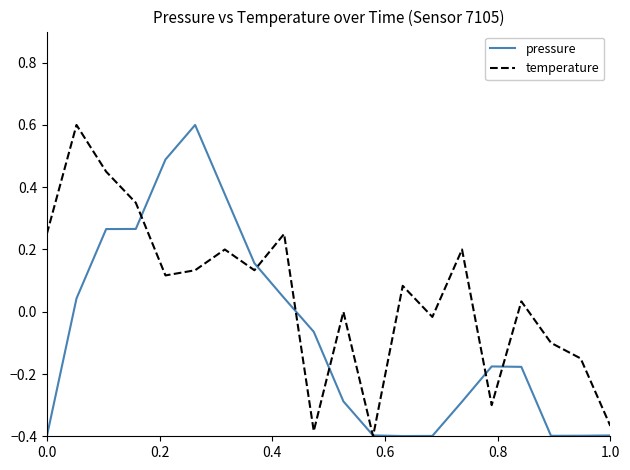

Which series has the largest total across all categories?

temperature